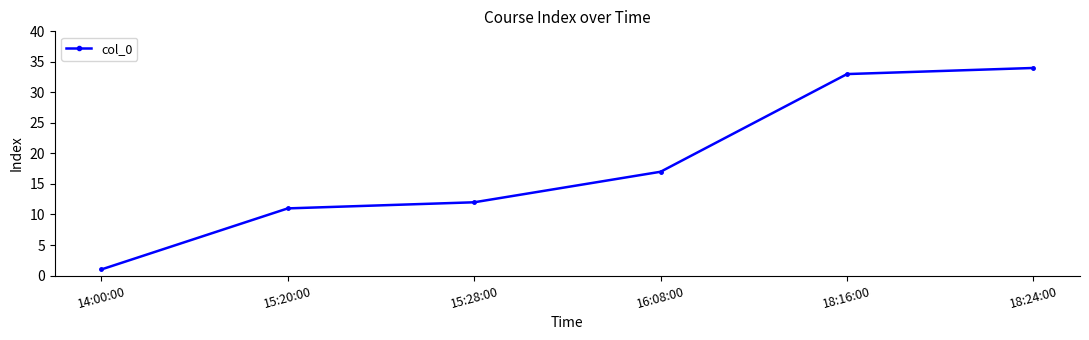

What is the label of the 4th point from the right?

15:28:00